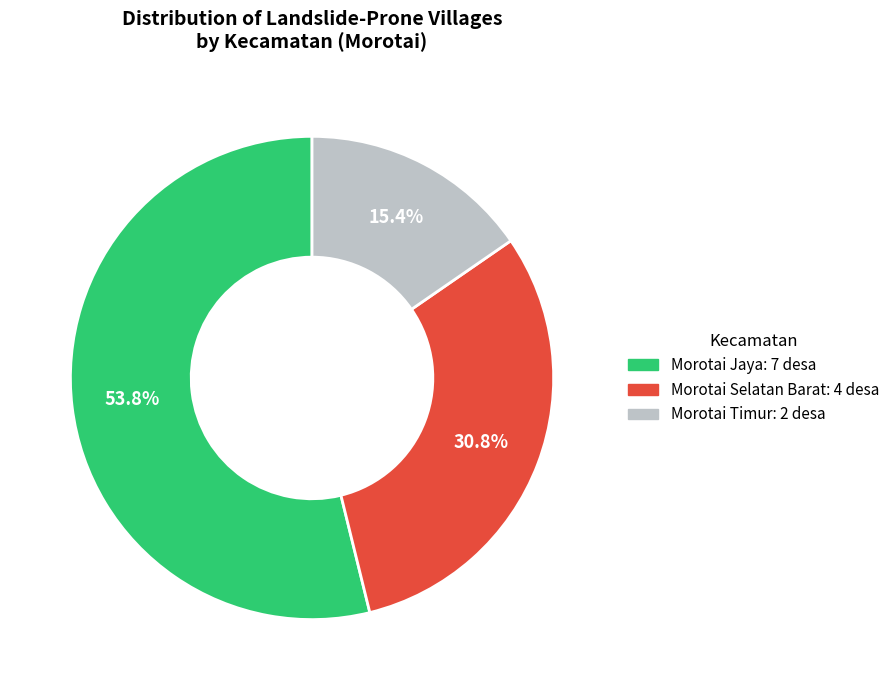

The Morotai Timur slice represents 15% of the pie. True or false?

True